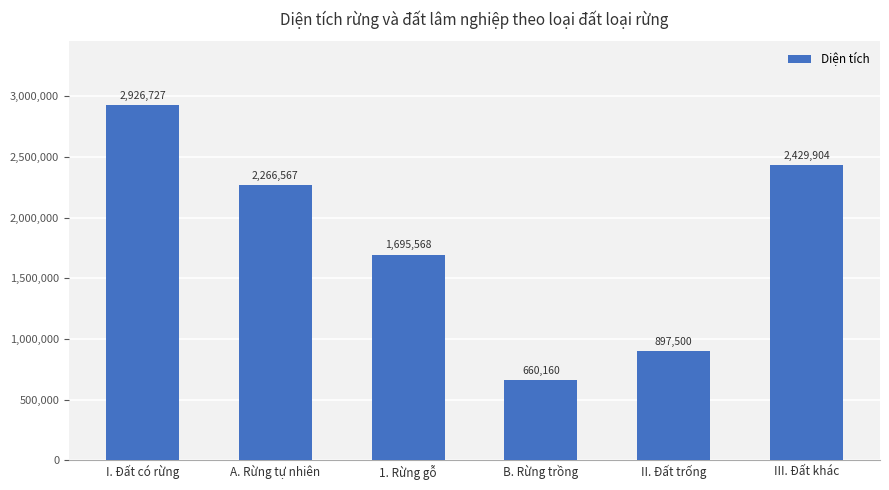

What is the label of the 4th bar from the right?

1. Rừng gỗ